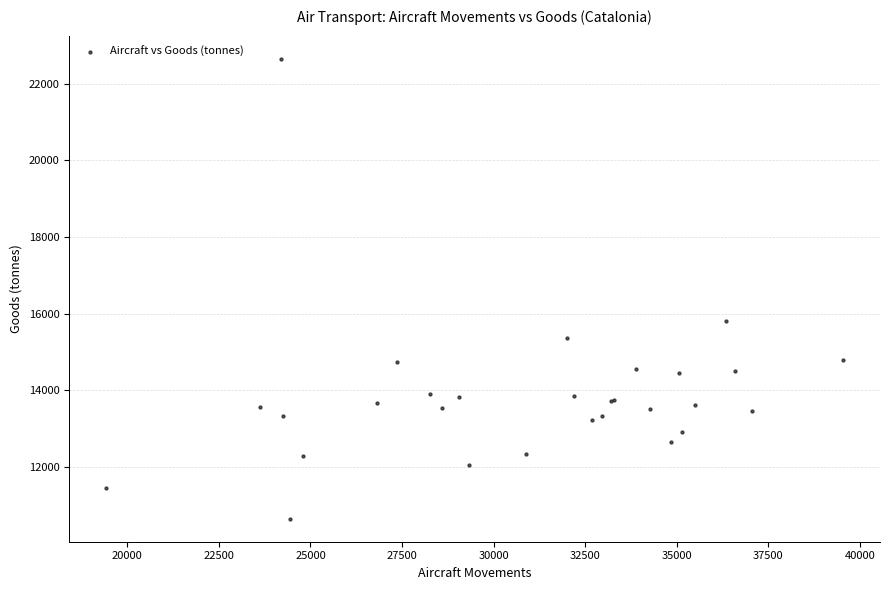

What Y value in the scatter plot is closest to 16648?

15814.9